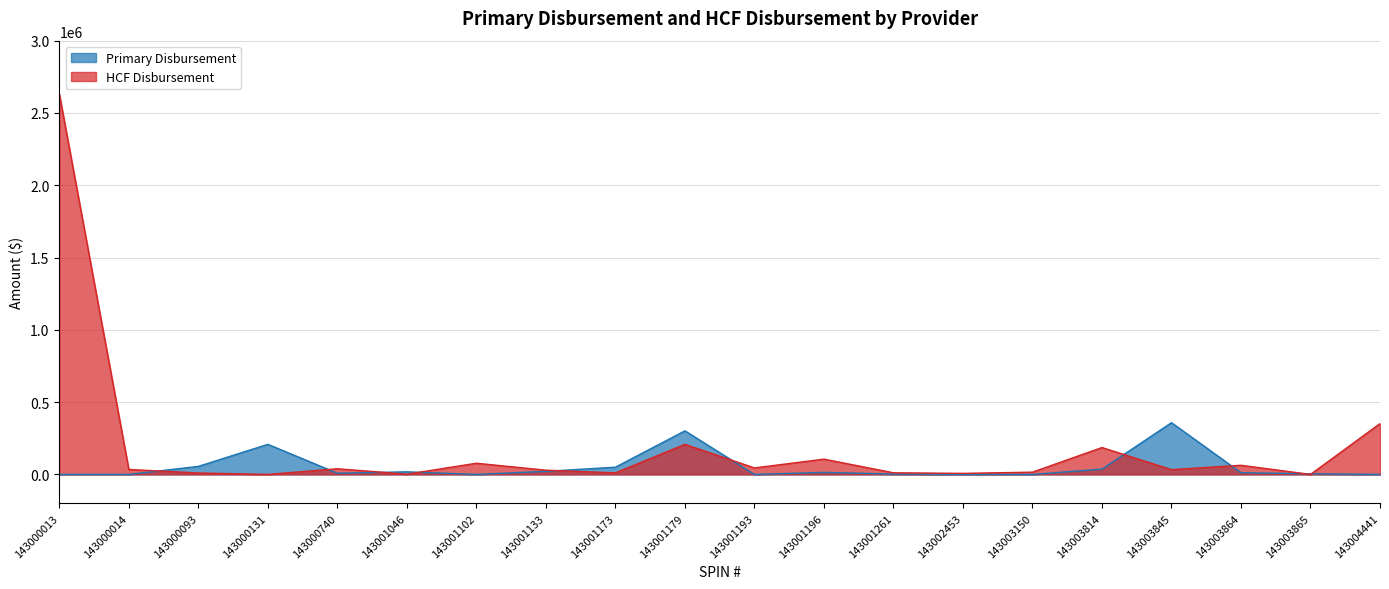

What value does the HCF Disbursement series have at 143004441?

351519.9